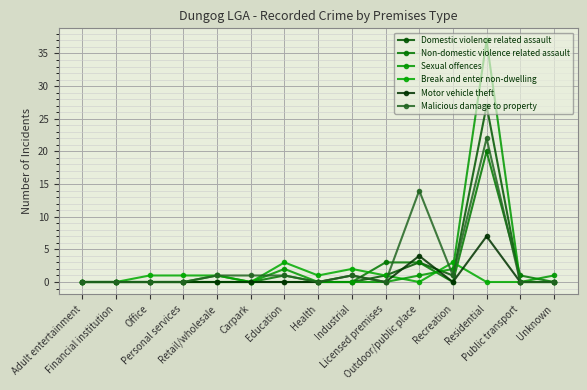

True or false: Non-domestic violence related assault has more than 1 points higher than both neighbors.

True